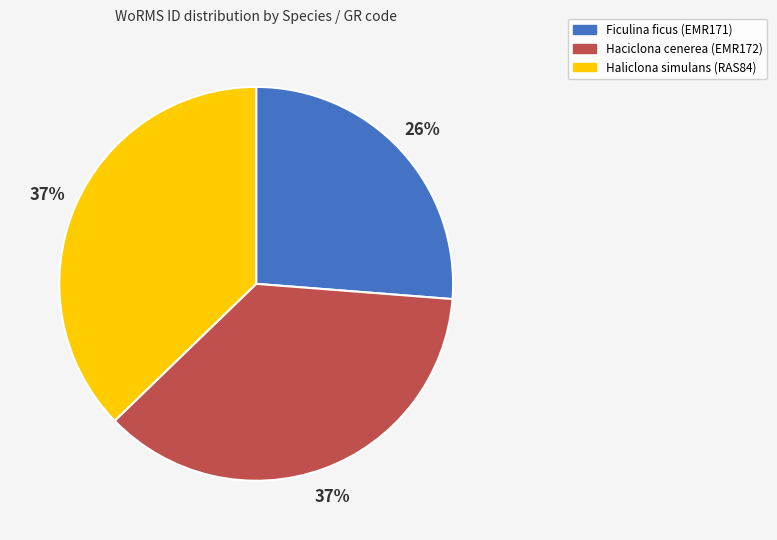

Approximately how many times larger is the value at Haciclona cenerea (EMR172) compared to Ficulina ficus (EMR171)?

1.4